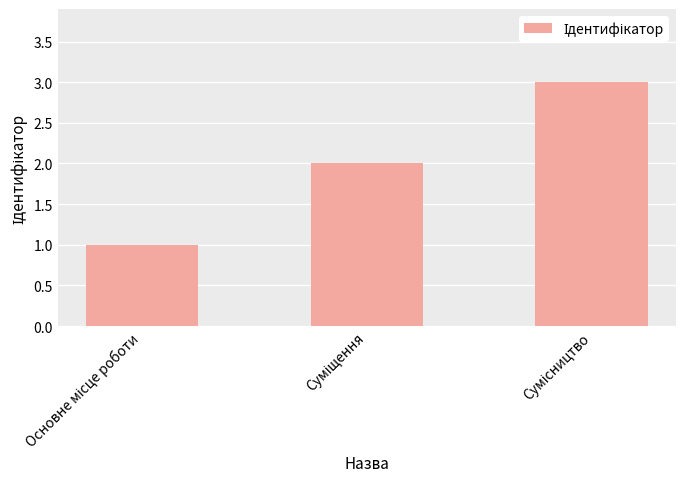

What is the sum of all values?

6